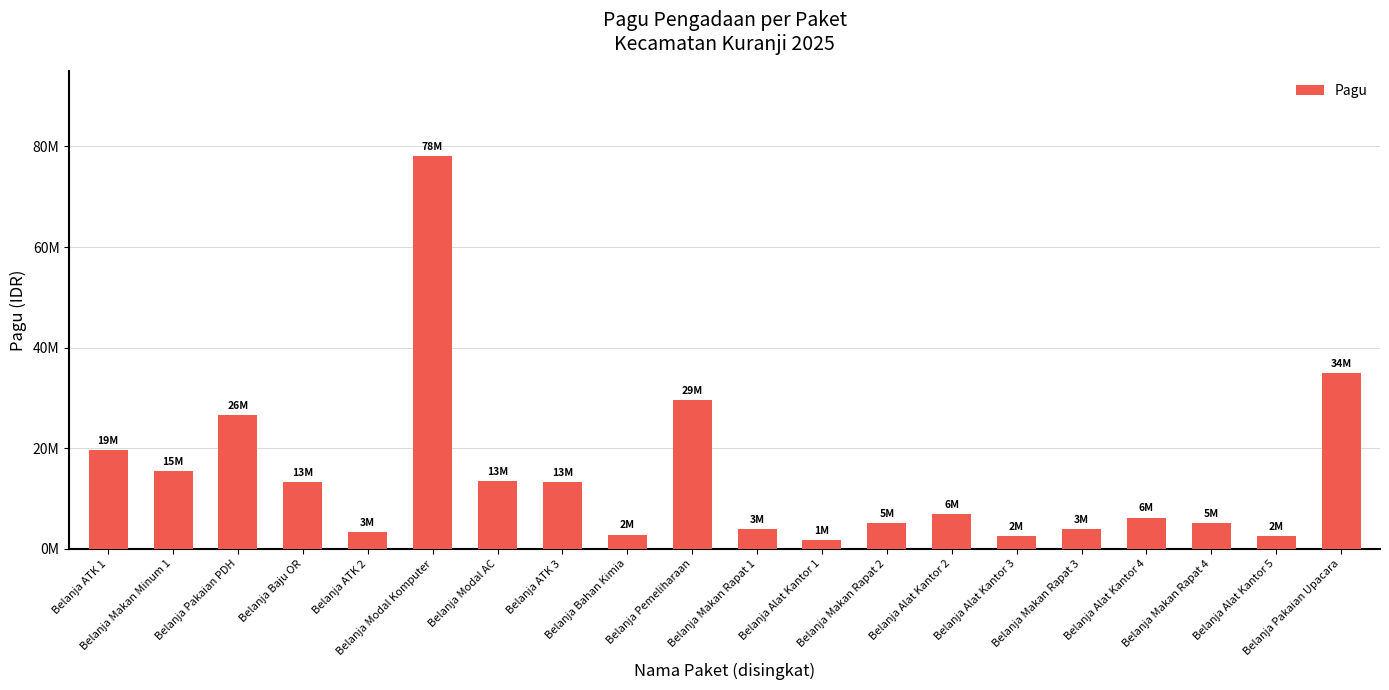

Reading right to left, extract all data points from this chart.

Belanja Pakaian Upacara=34900000	Belanja Alat Kantor 5=2621600	Belanja Makan Rapat 4=5140000	Belanja Alat Kantor 4=6234000	Belanja Makan Rapat 3=3855000	Belanja Alat Kantor 3=2528400	Belanja Alat Kantor 2=6922100	Belanja Makan Rapat 2=5140000	Belanja Alat Kantor 1=1751900	Belanja Makan Rapat 1=3855000	Belanja Pemeliharaan=29600000	Belanja Bahan Kimia=2855090	Belanja ATK 3=13376500	Belanja Modal AC=13410000	Belanja Modal Komputer=78110000	Belanja ATK 2=3326900	Belanja Baju OR=13300000	Belanja Pakaian PDH=26600000	Belanja Makan Minum 1=15420000	Belanja ATK 1=19621000